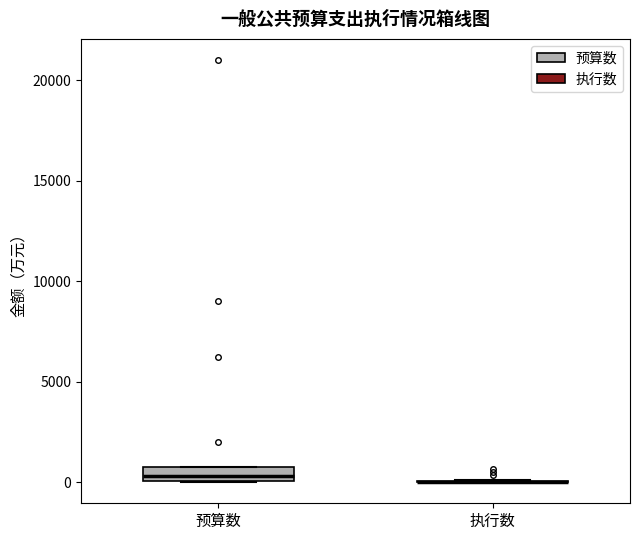

Where is the lower edge of the box for 预算数 on the y-axis? The values are not printed on the chart, so give them approximately, as read against the axis.

0